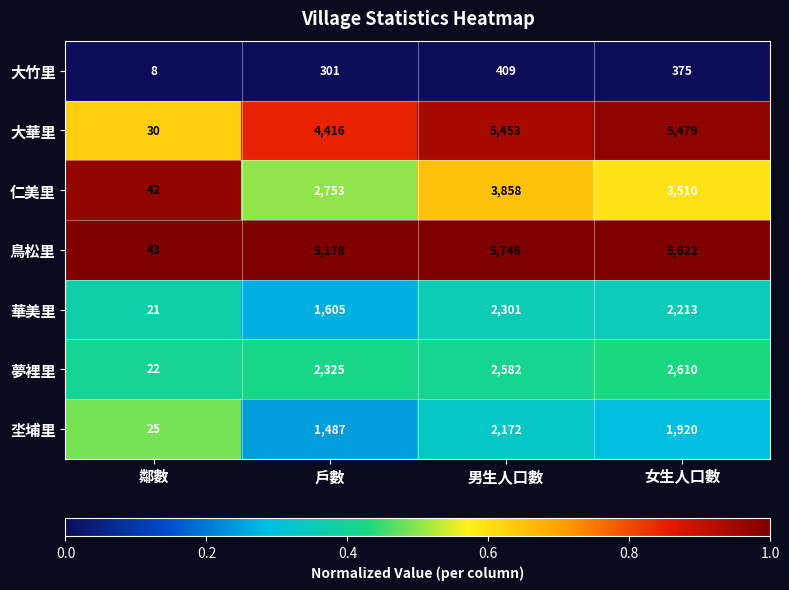

Where does the 鳥松里 series first go above 5622?

男生人口數